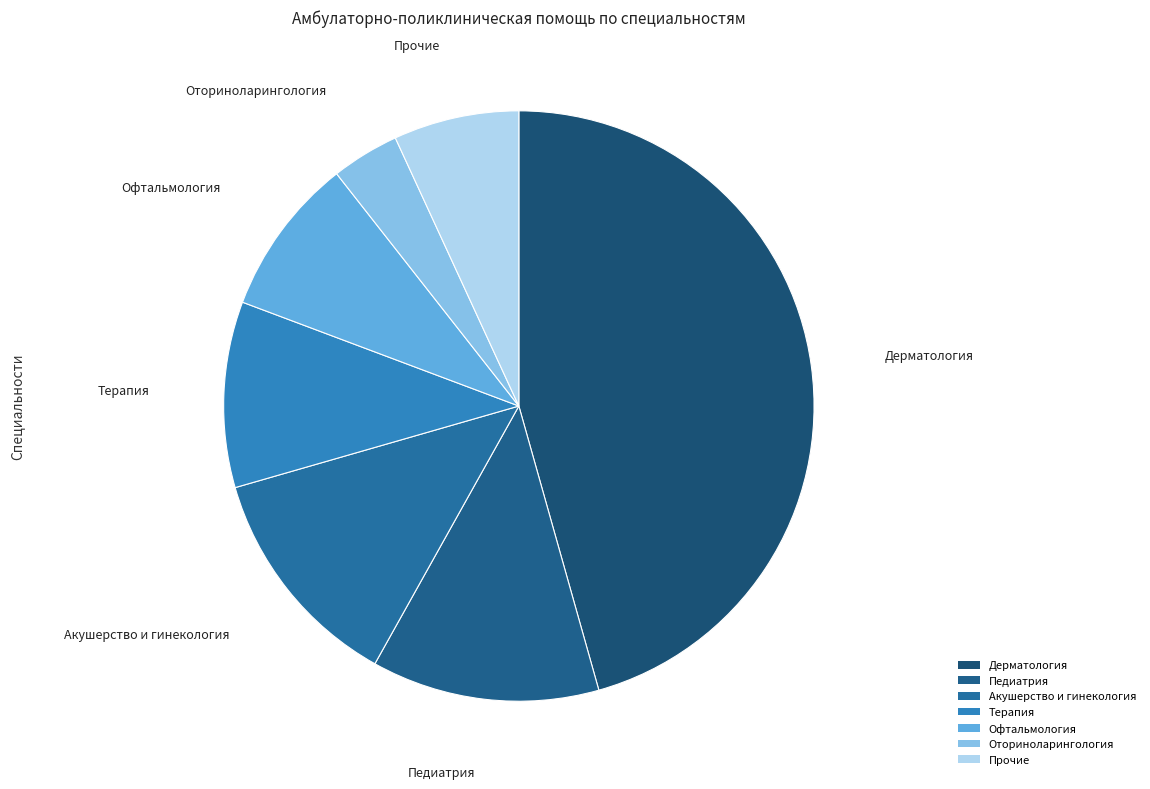

Between Оториноларингология and Офтальмология, which is larger?

Офтальмология